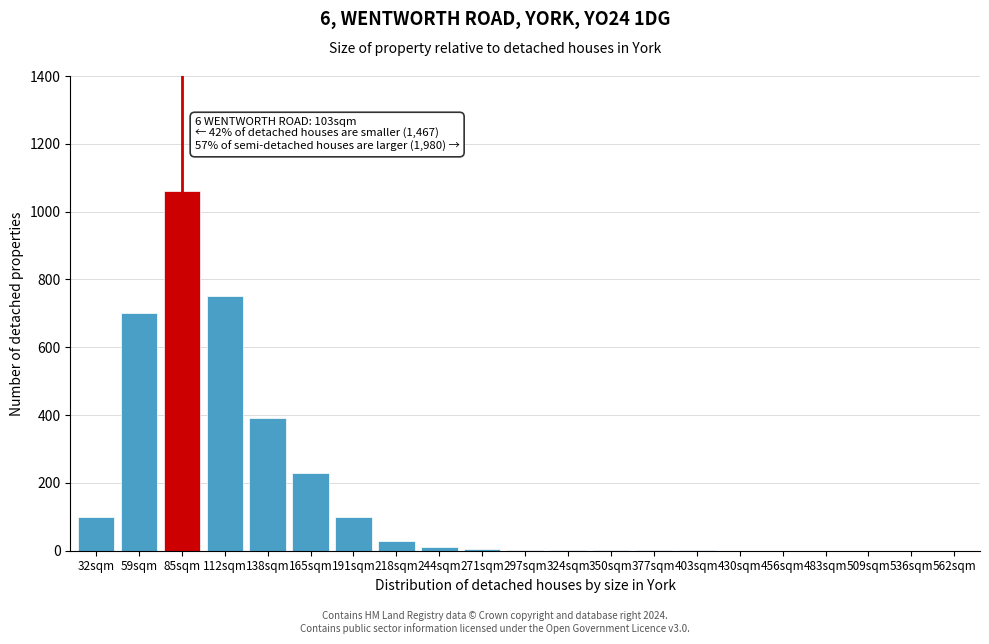

Is it true that the value at 430sqm is -535?

False